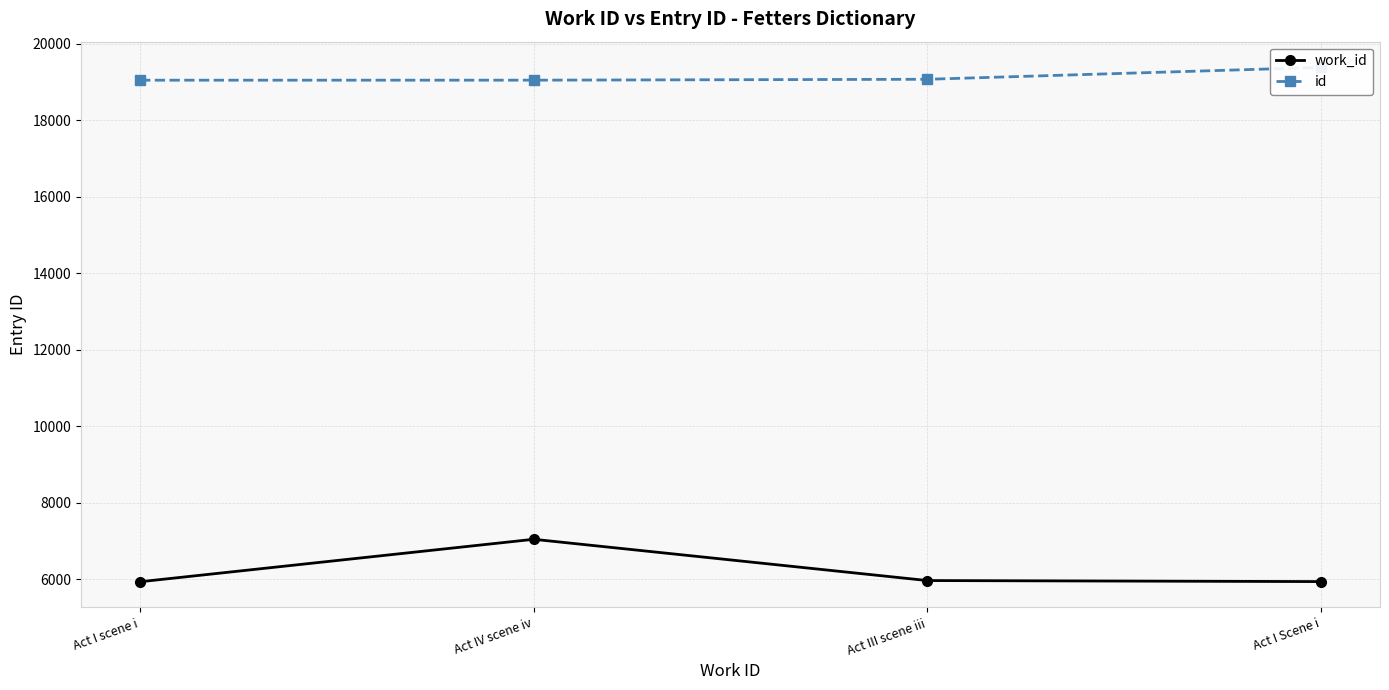

What are all the series names shown in the legend?

work_id, id